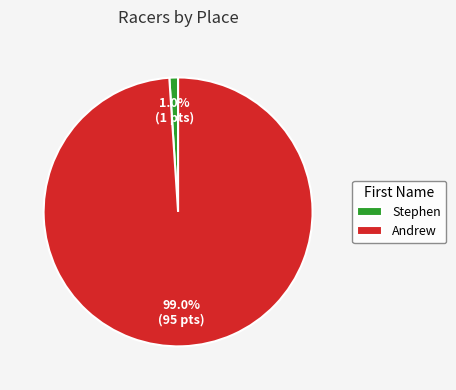

Which category has the biggest portion of the pie?

Andrew